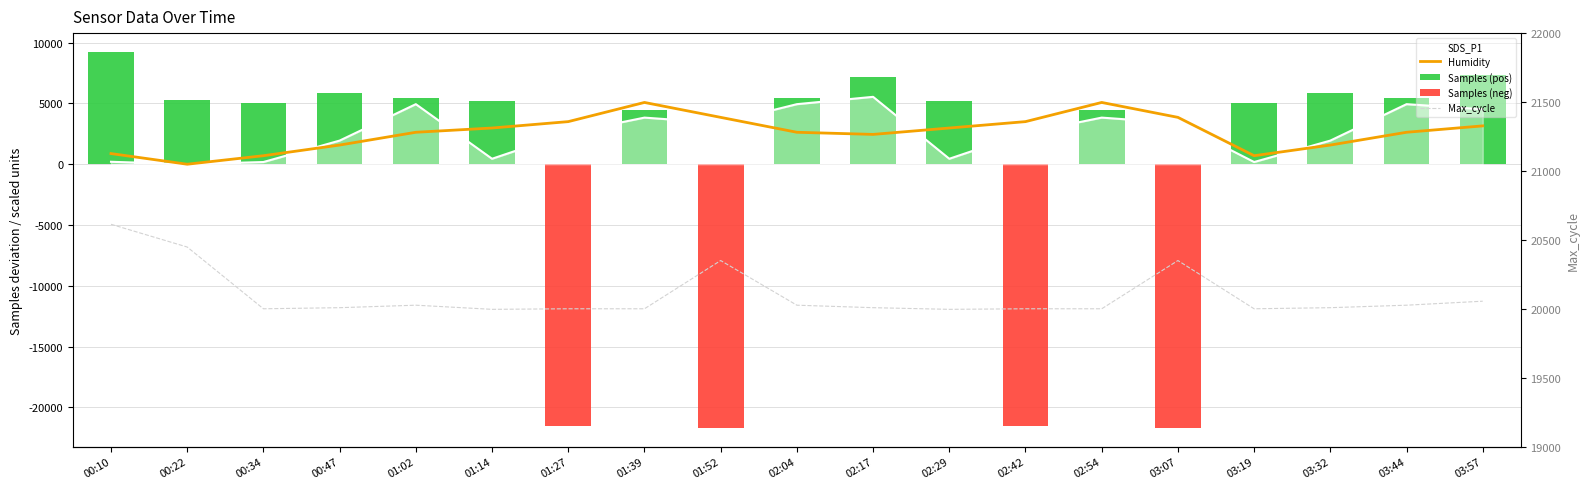

Reading left to right, what are all the values shown in this chart?

SDS_P1: 201.2	0.0	181.0	1944.5	4941.8	449.3	2561.4	3835.4	3386.2	4941.8	5545.3	449.3	2561.4	3835.4	3386.2	181.0	1944.5	4941.8	4526.1
Humidity: 876.4	0.0	701.1	1577.5	2629.2	2979.8	3505.6	5083.2	3856.2	2629.2	2453.9	2979.8	3505.6	5083.2	3856.2	701.1	1577.5	2629.2	3155.1
Max_cycle: 20613.0	20448.0	20000.0	20008.0	20026.0	19996.0	20000.0	20000.0	20350.0	20026.0	20008.0	19996.0	20000.0	20000.0	20350.0	20000.0	20008.0	20026.0	20055.0